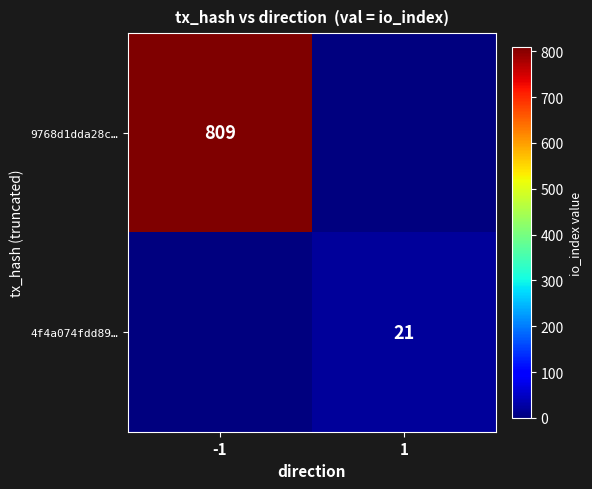

The 9768d1dda28c… series shows 809 at -1. True or false?

True